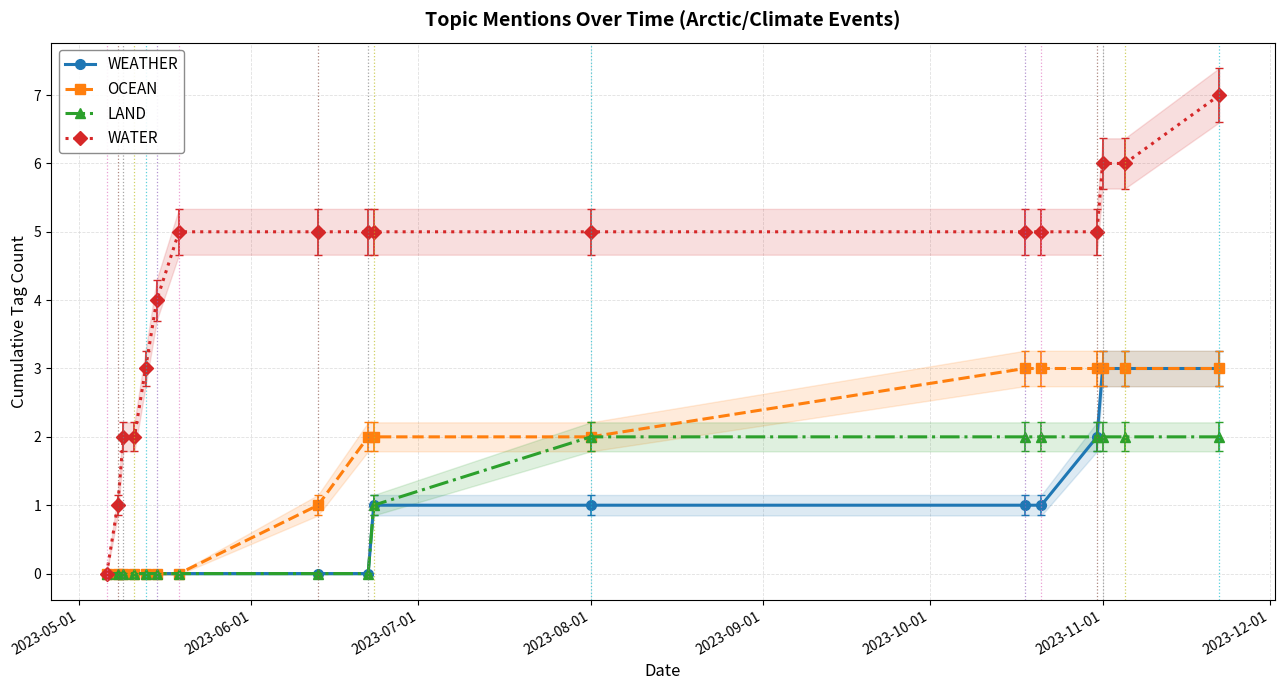

Reading right to left, what are all the values shown in this chart?

WEATHER: 3	3	3	2	1	1	1	1	0	0	0	0	0	0	0	0	0
OCEAN: 3	3	3	3	3	3	2	2	2	1	0	0	0	0	0	0	0
LAND: 2	2	2	2	2	2	2	1	0	0	0	0	0	0	0	0	0
WATER: 7	6	6	5	5	5	5	5	5	5	5	4	3	2	2	1	0